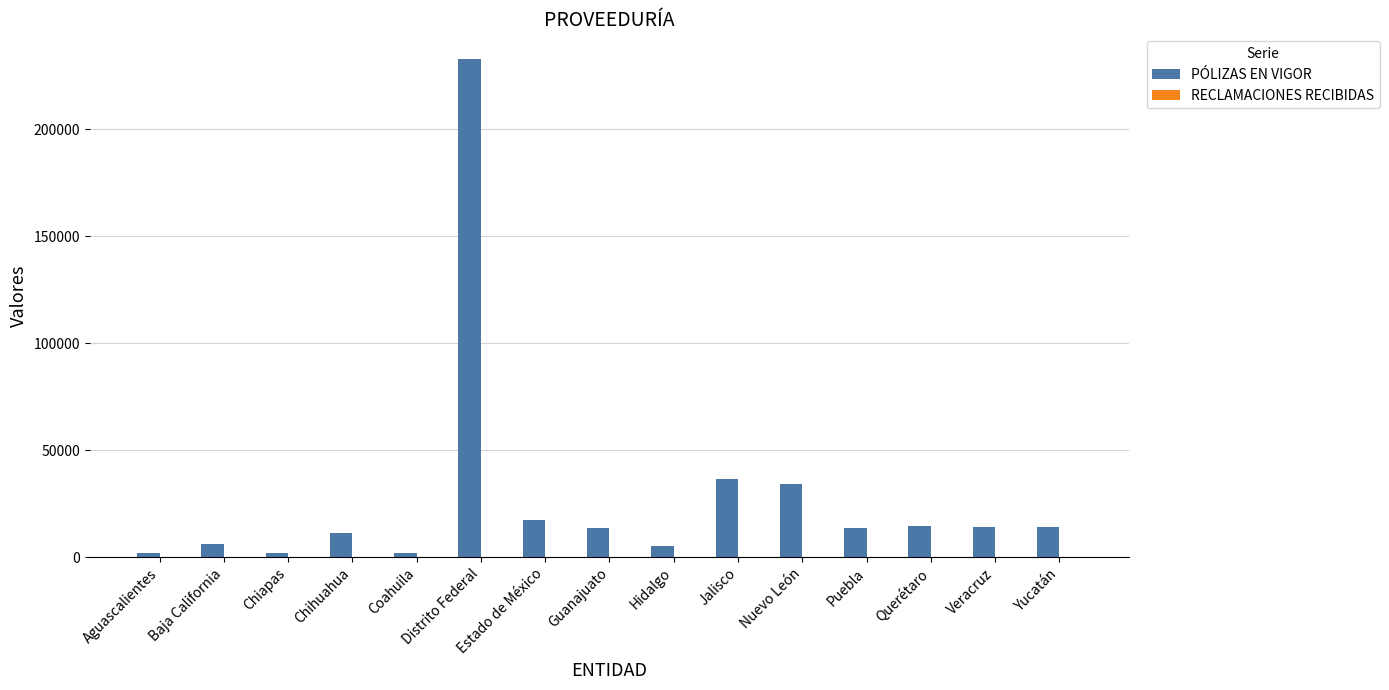

Which series has the largest total across all categories?

PÓLIZAS EN VIGOR